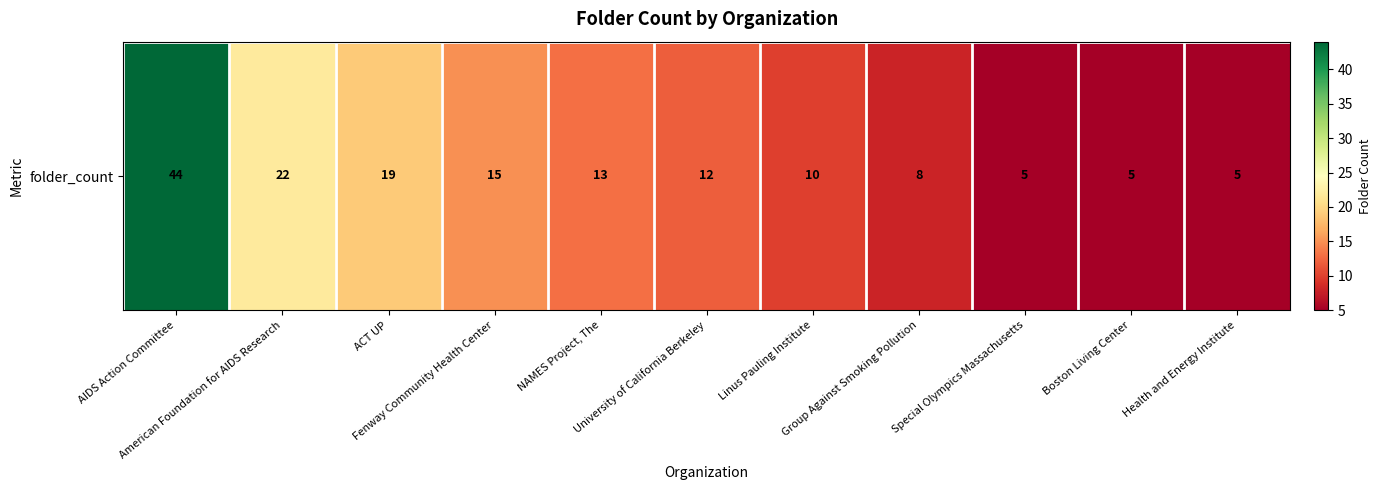

List the labels in order of value, smallest first.

Special Olympics Massachusetts, Boston Living Center, Health and Energy Institute, Group Against Smoking Pollution, Linus Pauling Institute, University of California Berkeley, NAMES Project, The, Fenway Community Health Center, ACT UP, American Foundation for AIDS Research, AIDS Action Committee